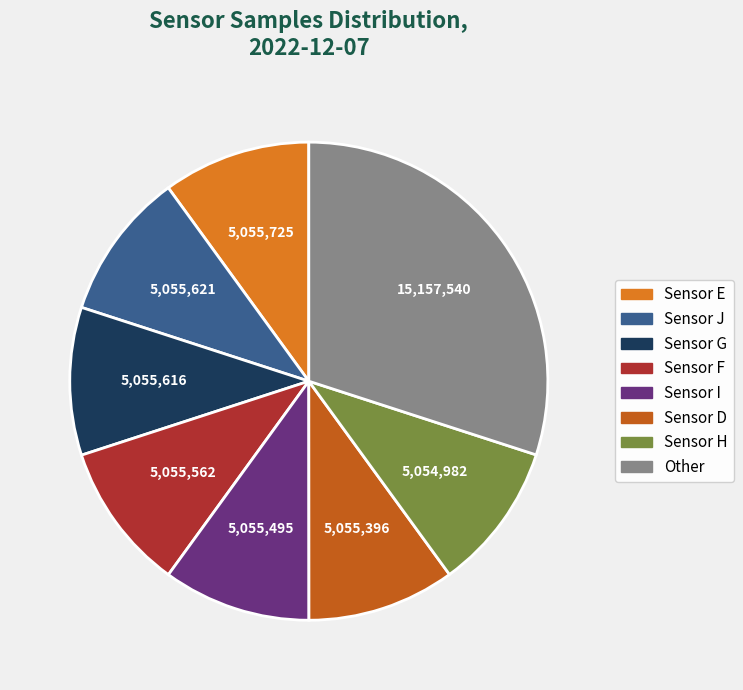

Is it true that Sensor E is 10% of the pie?

True